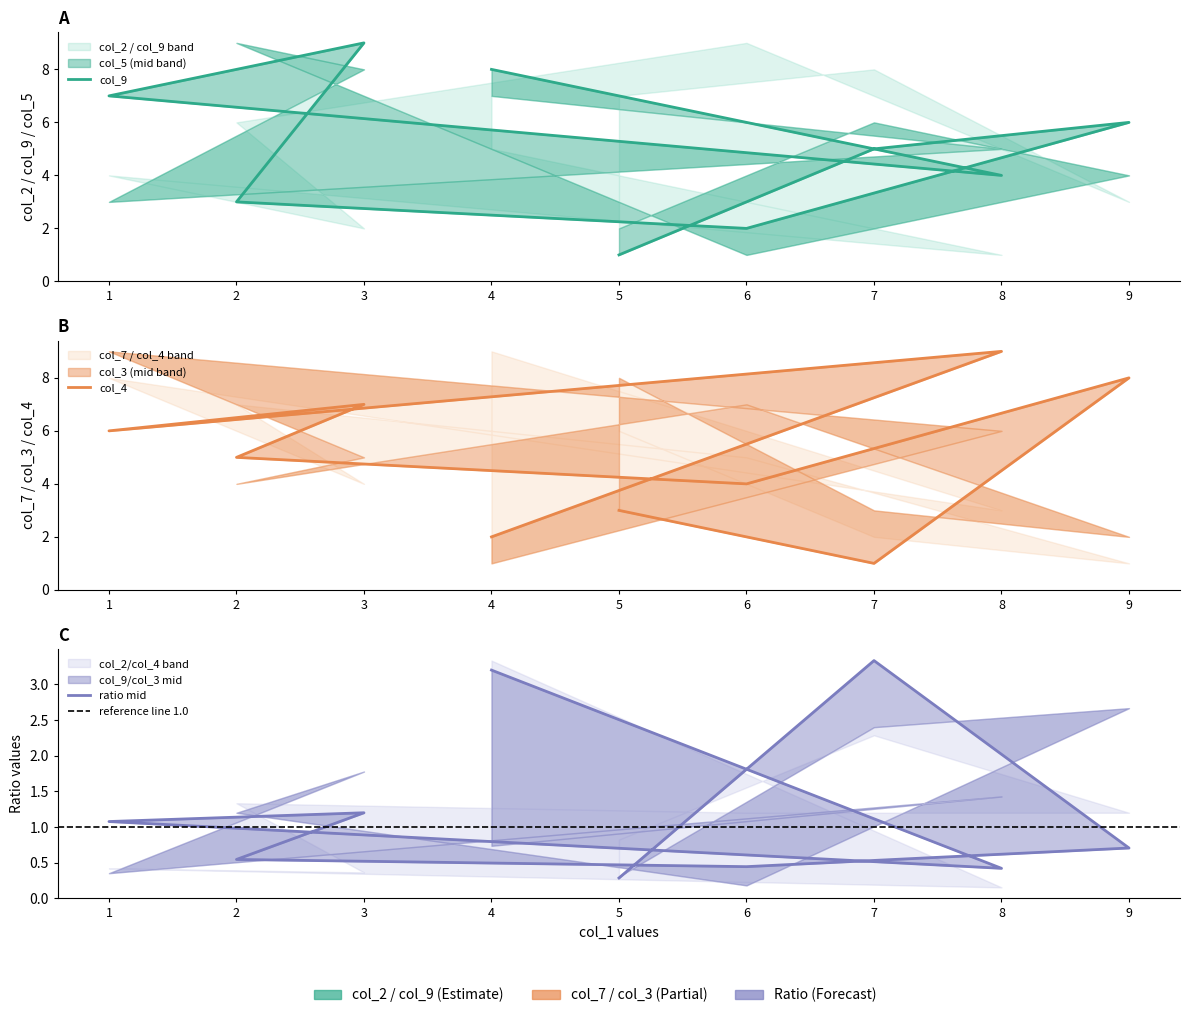

How many intersections are there between col_5 and col_9?

3